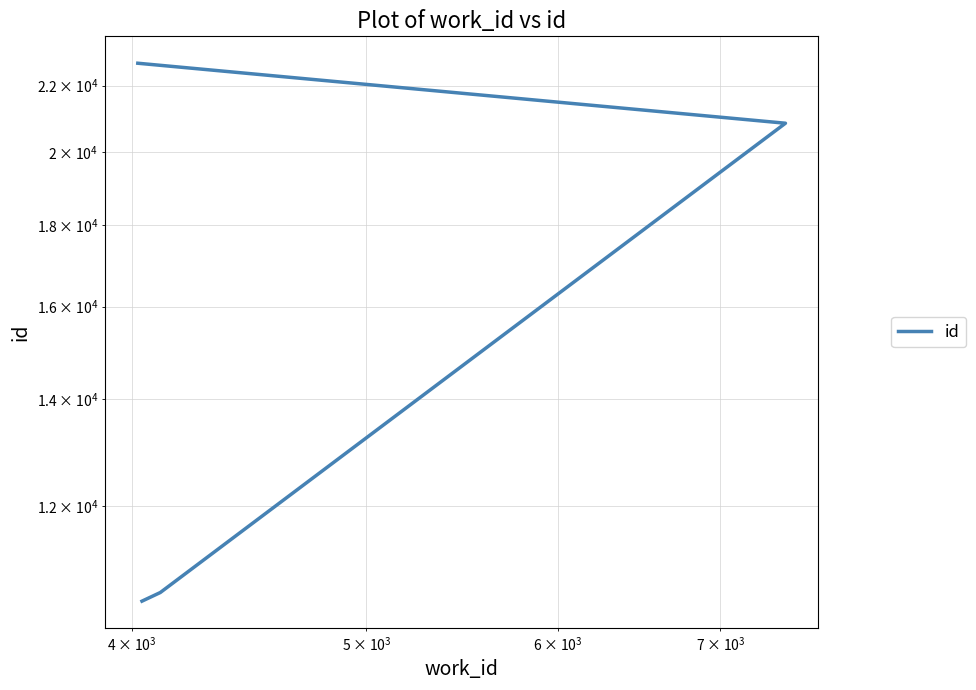

True or false: the data shows 5744 at $\mathdefault{10^{5}}$.

False